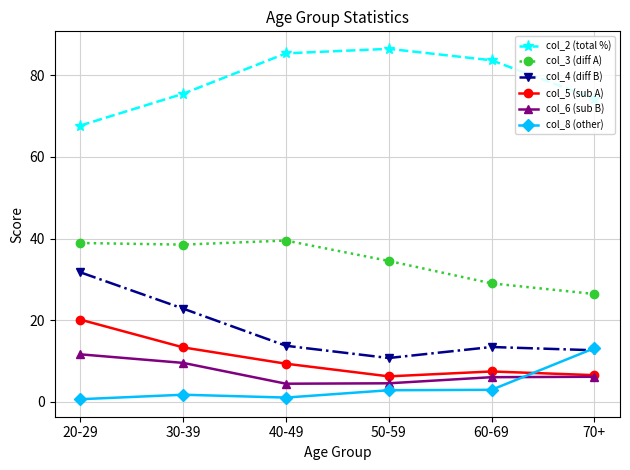

What is the value of the col_2 (total %) point at the 2nd from the left?

75.5